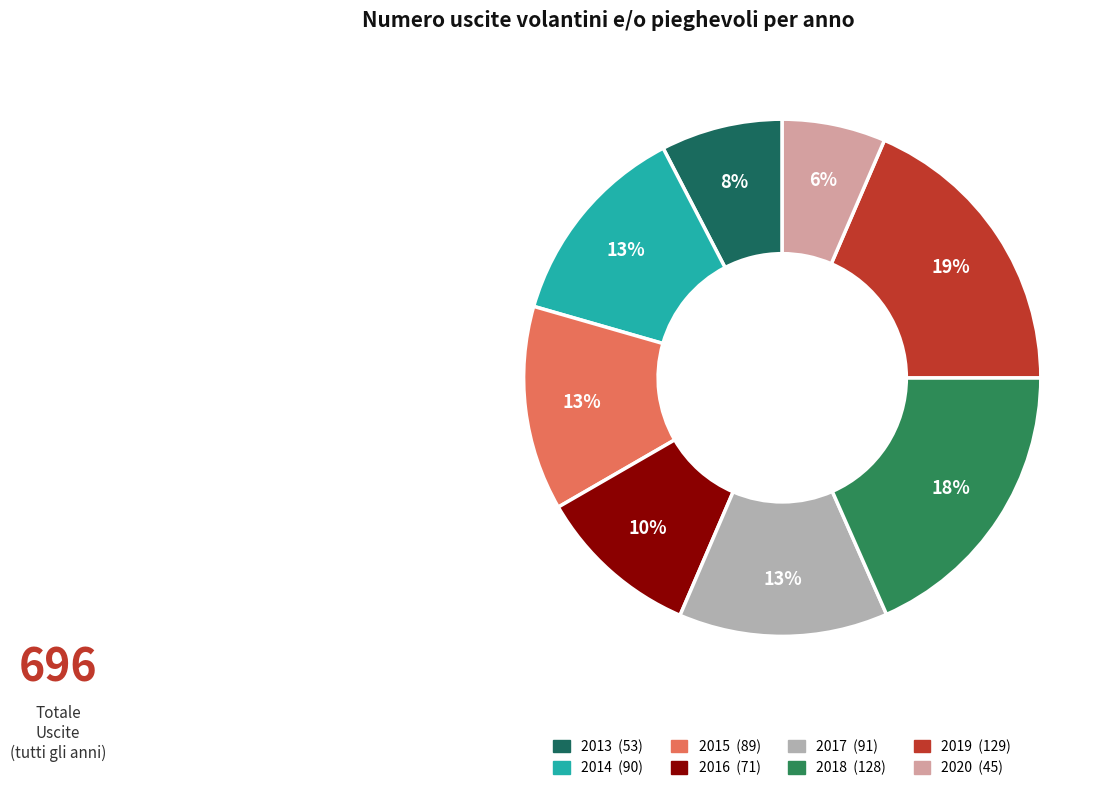

Is there a majority slice in this chart?

No